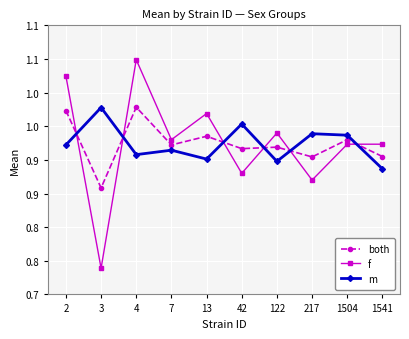

Between 42 and 1504, which series saw the biggest shift?

f